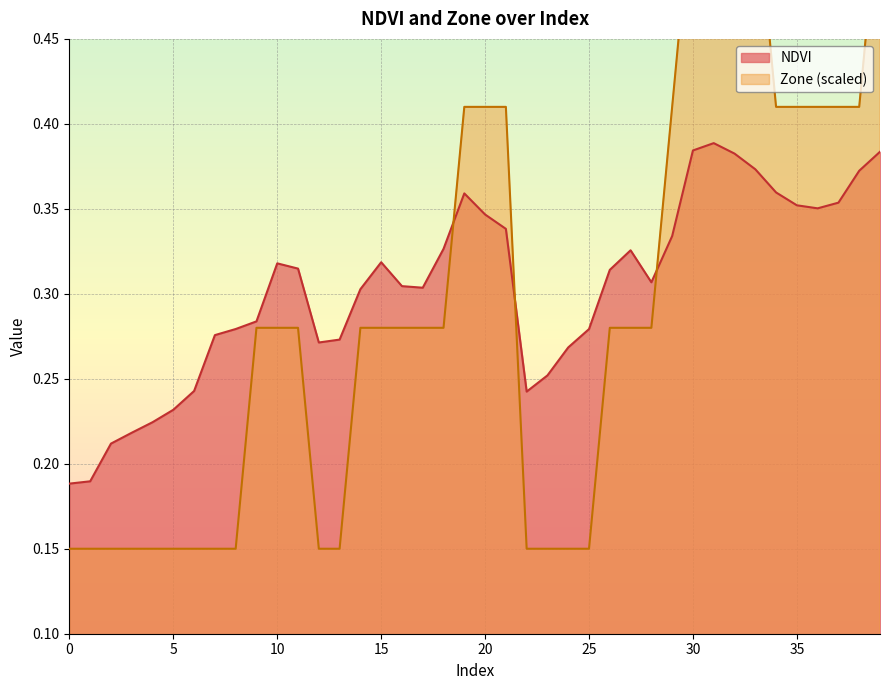

The Zone series shows 0.2 at 1. True or false?

False